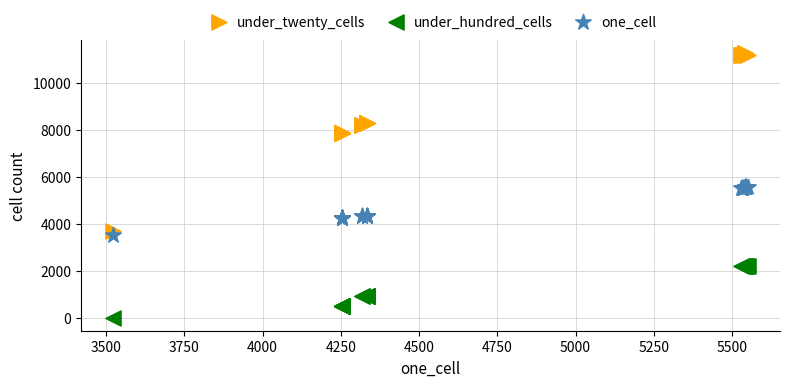

Which series contains the lowest Y value?

under_hundred_cells